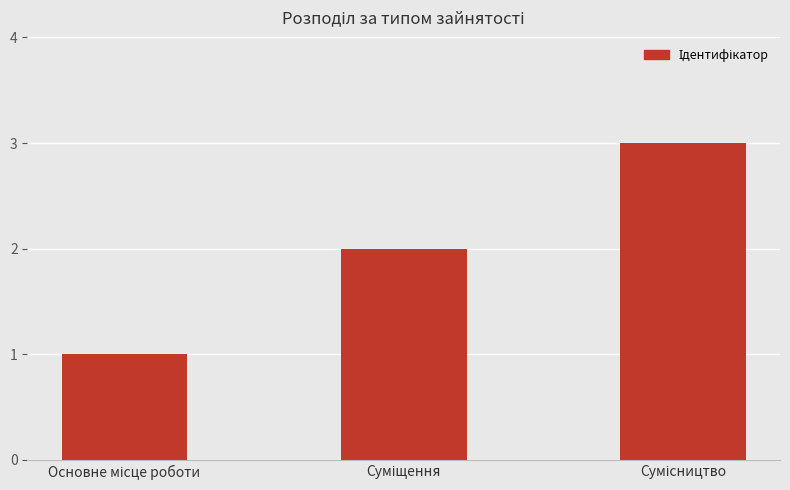

What is the greatest value displayed?

3